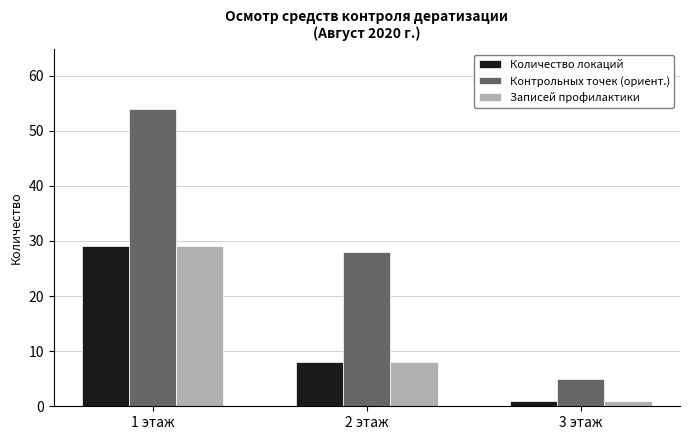

What is the highest value of the Количество локаций series?

29